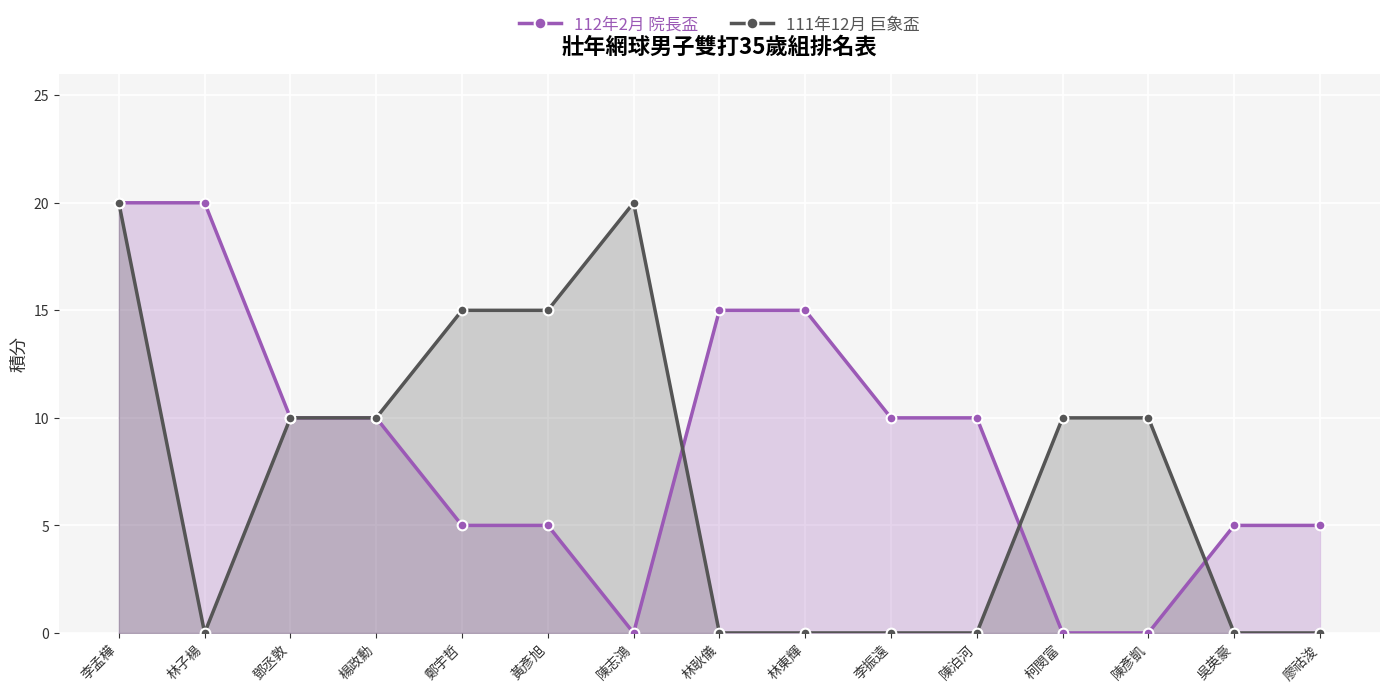

How many values in 112年2月 院長盃 are above zero?

12